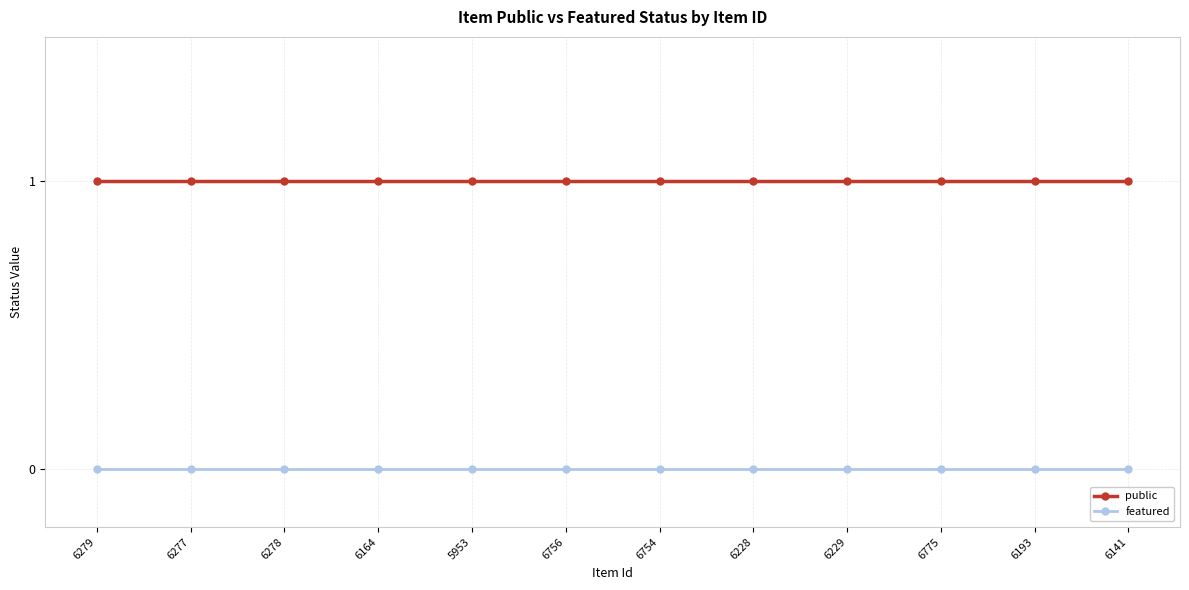

Reading right to left, list all the values displayed in this chart.

public: 6141=1	6193=1	6775=1	6229=1	6228=1	6754=1	6756=1	5953=1	6164=1	6278=1	6277=1	6279=1
featured: 6141=0	6193=0	6775=0	6229=0	6228=0	6754=0	6756=0	5953=0	6164=0	6278=0	6277=0	6279=0